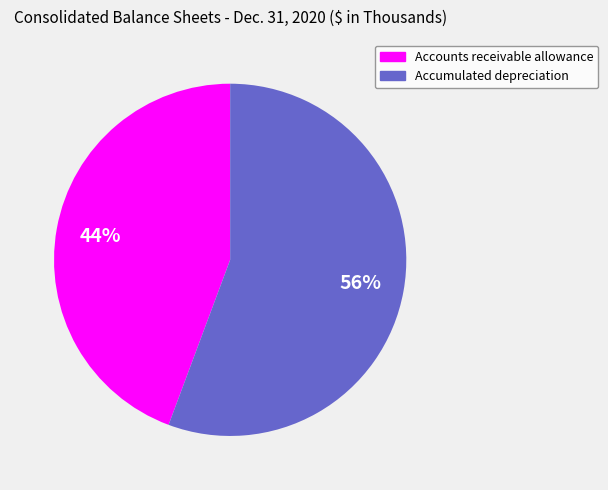

Does any single category account for the majority?

Yes